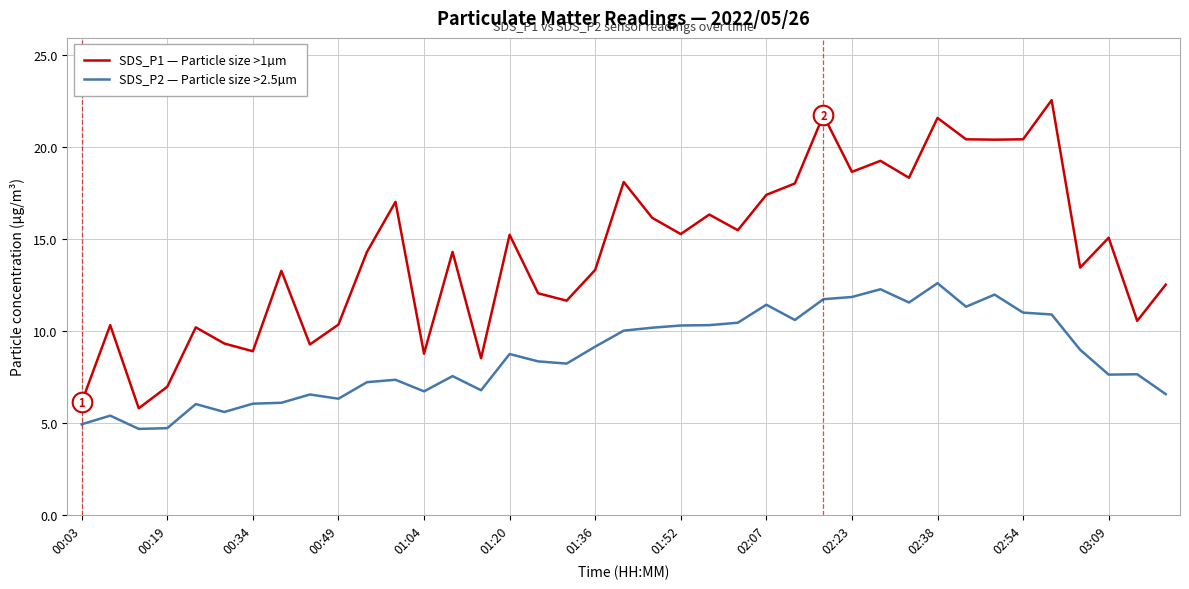

Which series has the largest total across all categories?

SDS_P1 — Particle size >1µm